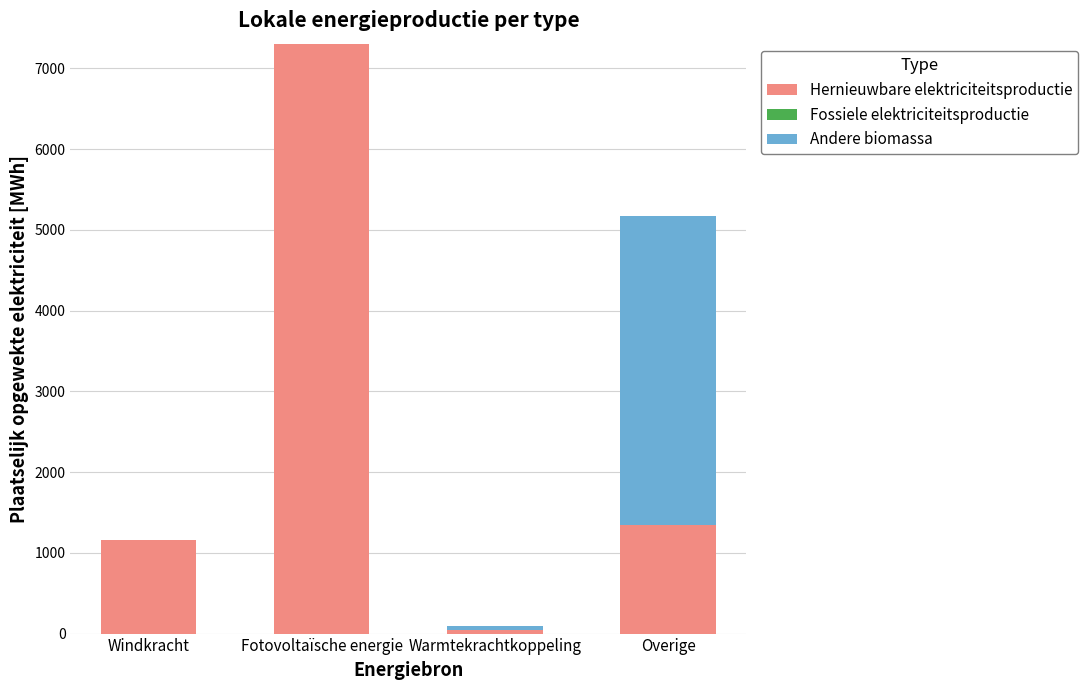

The value of Hernieuwbare elektriciteitsproductie at Overige is 1341.0. True or false?

True